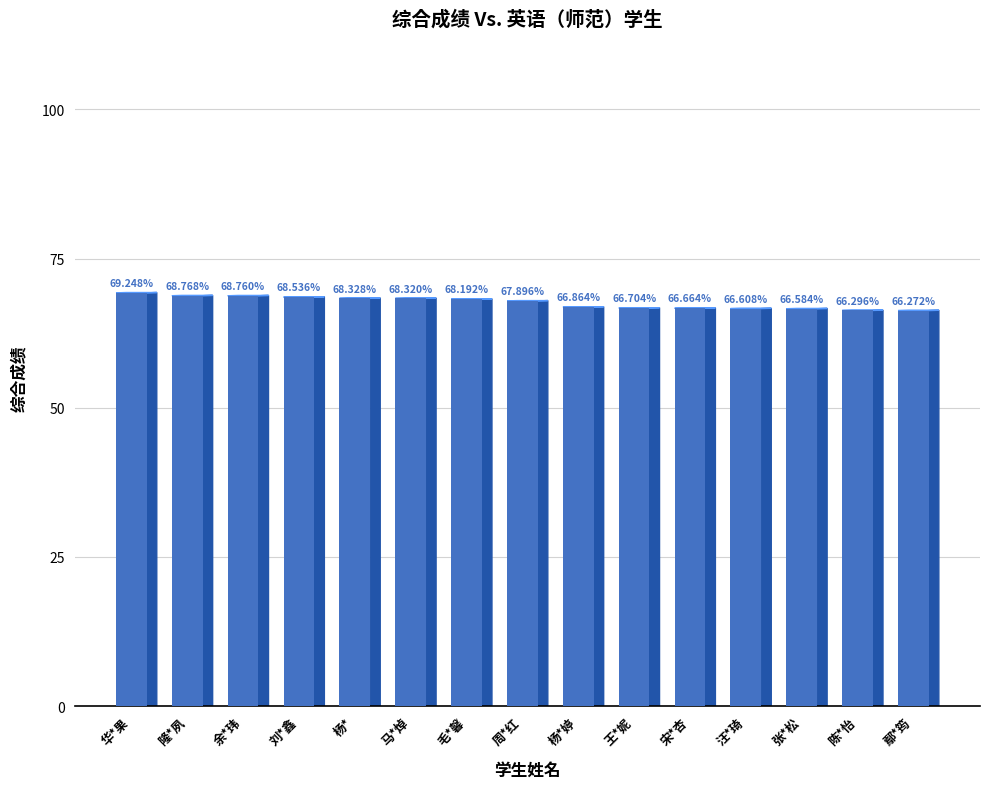

Is it true that the value at 王*妮 is 66.7?

True